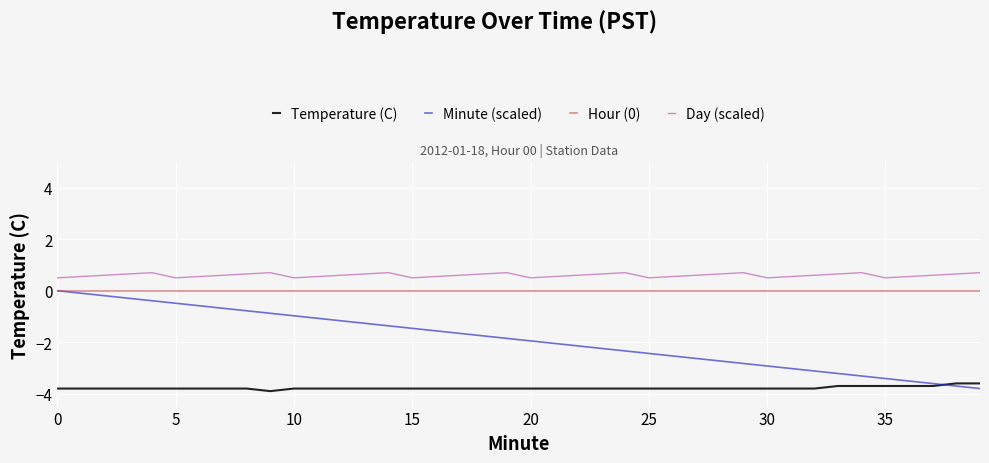

Which series has the largest total across all categories?

Day (scaled)